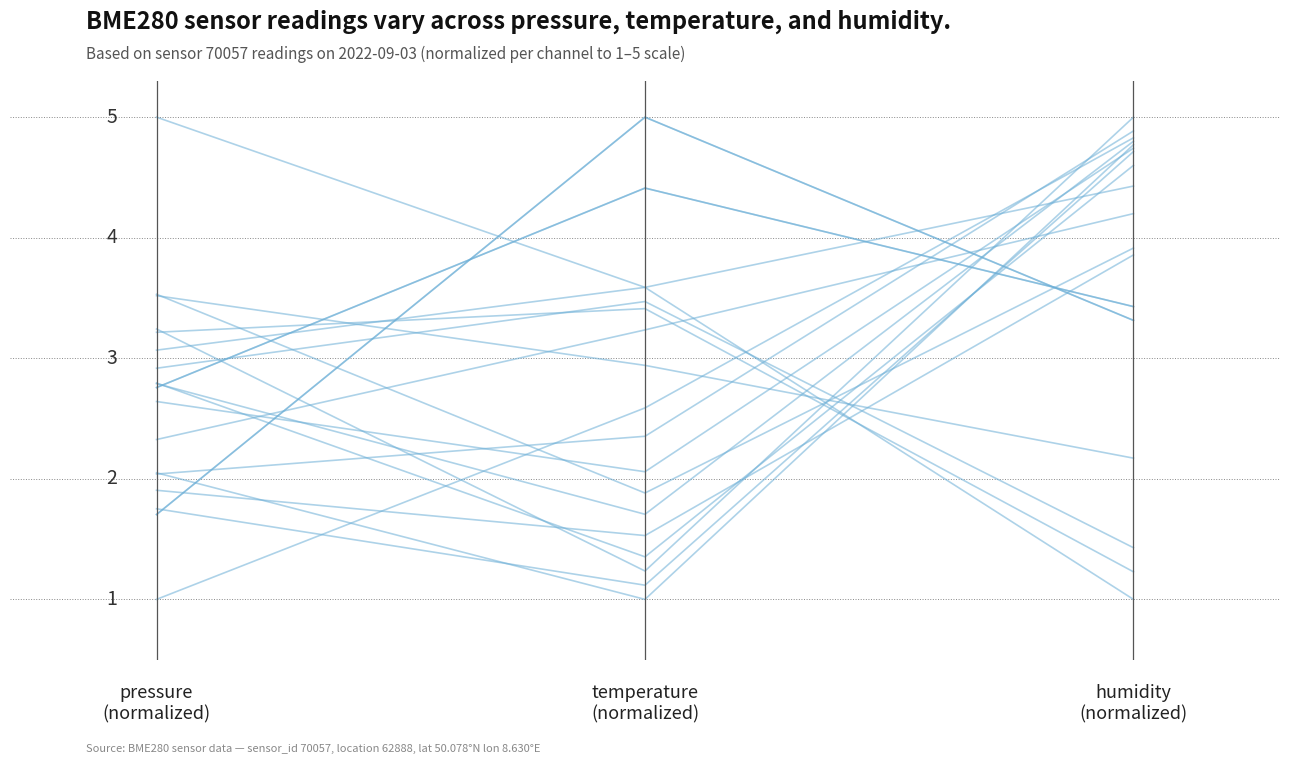

Rank the categories by value from lowest to highest.

humidity
(normalized), temperature
(normalized), pressure
(normalized)